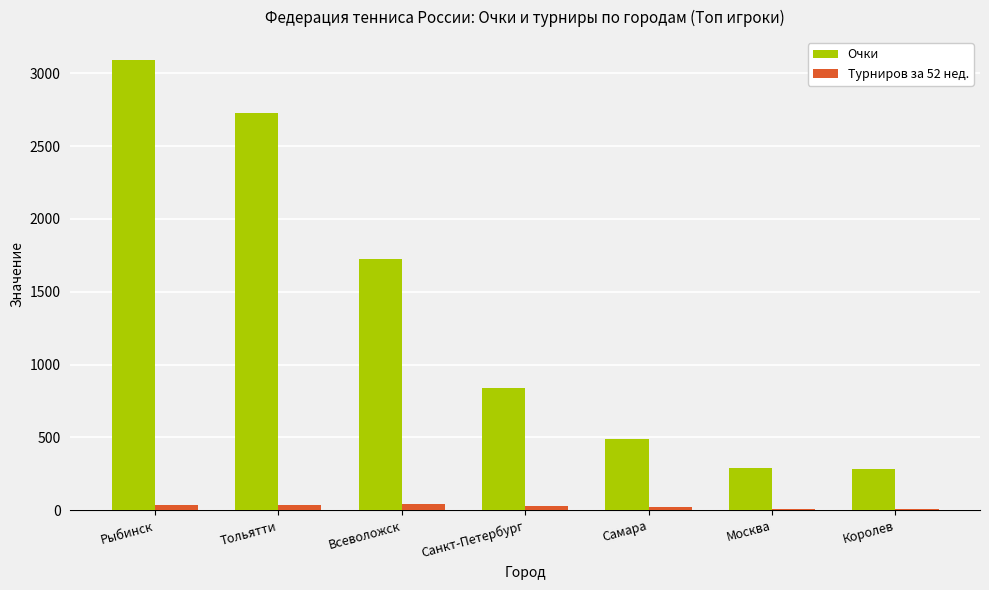

Is it true that Очки equals 283 at Королев?

True